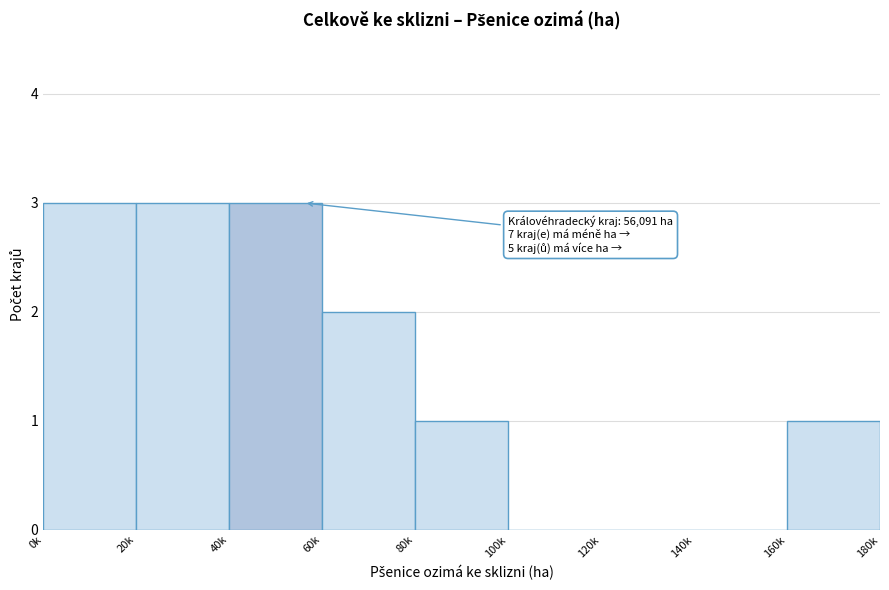

Reading right to left, list all the values displayed in this chart.

160k=1	140k=0	120k=0	100k=0	80k=1	60k=2	40k=3	20k=3	0k=3